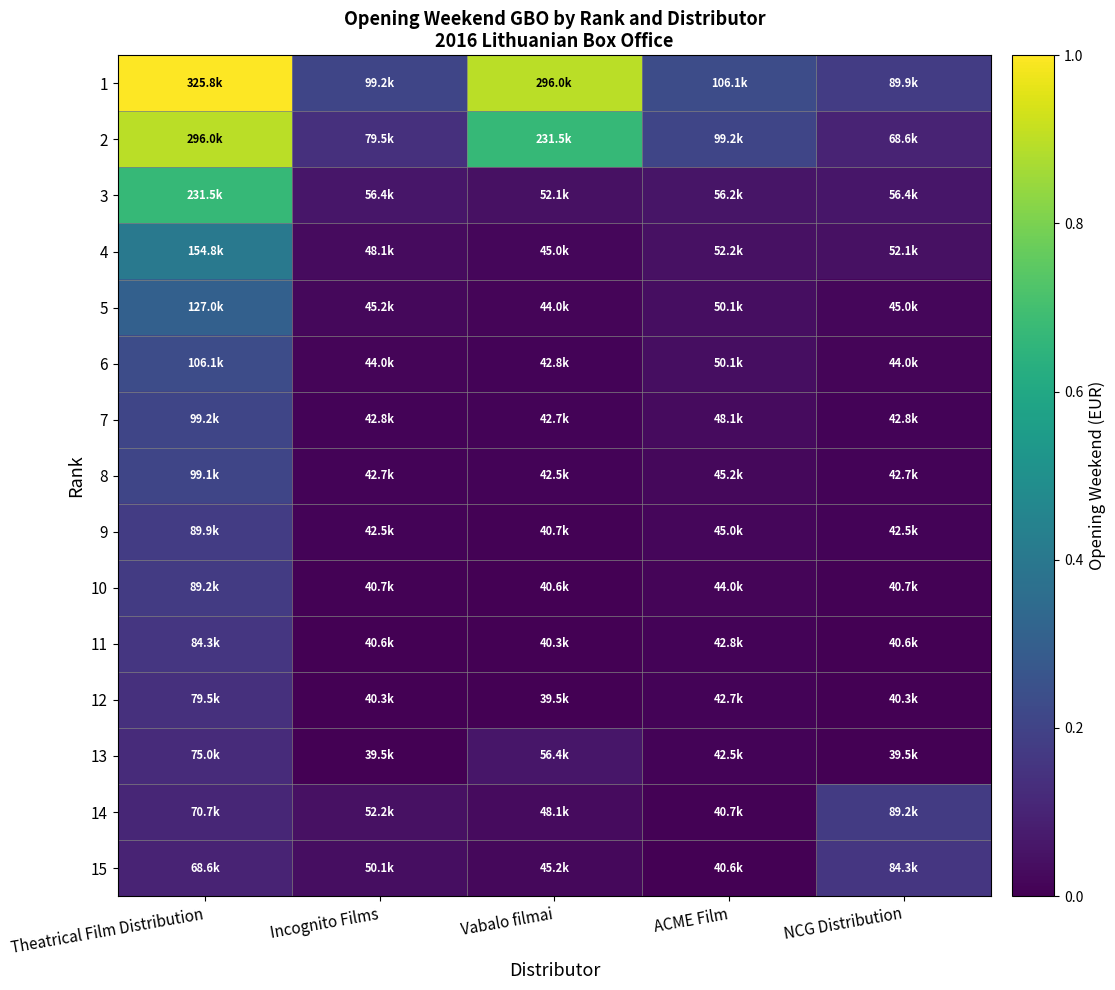

At ACME Film, list the series in order from largest to smallest.

1, 2, 3, 4, 5, 6, 7, 8, 9, 10, 11, 12, 13, 14, 15